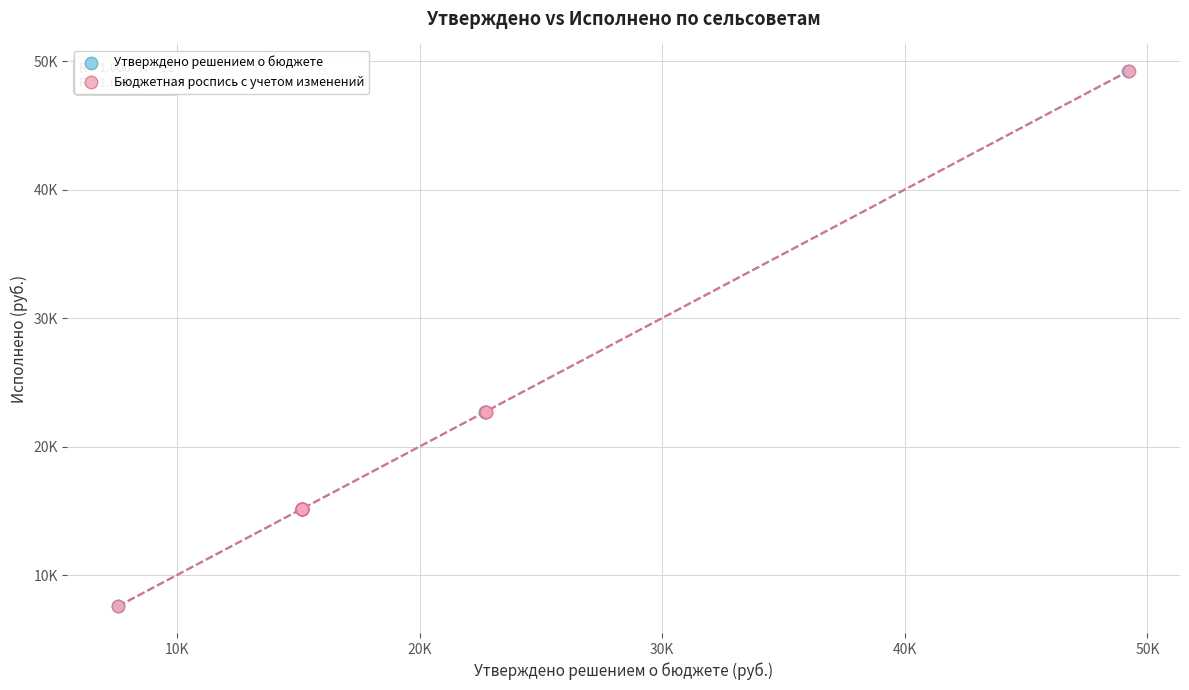

What are all the series names shown in the legend?

Утверждено решением о бюджете, Бюджетная роспись с учетом изменений